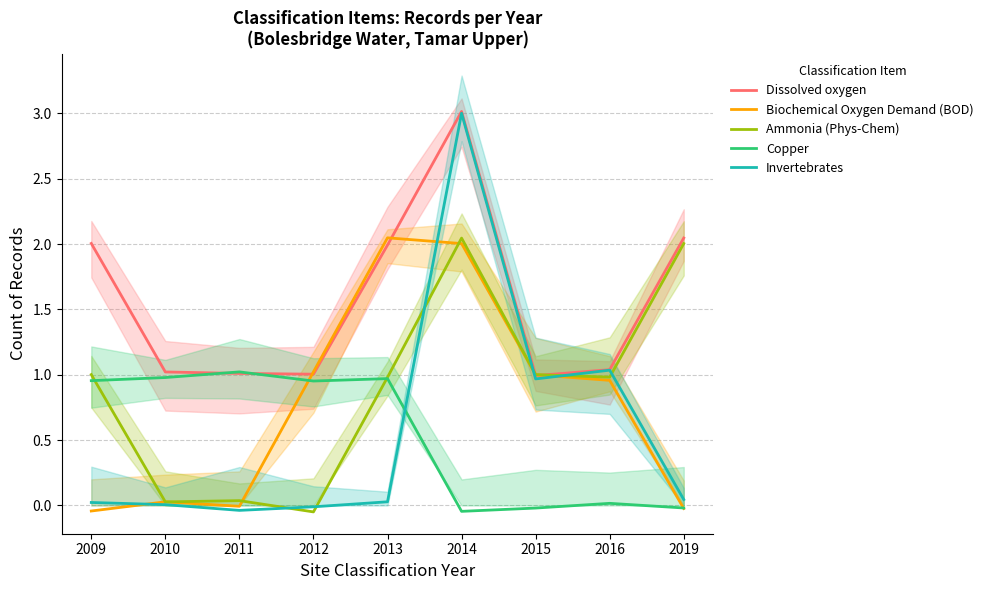

What is the difference between the highest and lowest values at 2014?

3.1